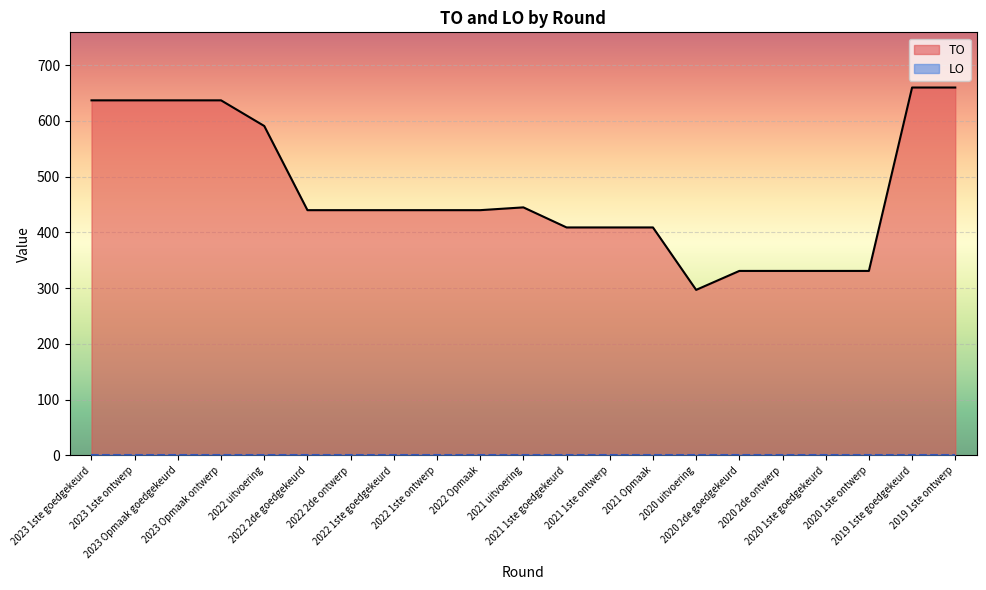

Which series has the widest spread of values?

TO